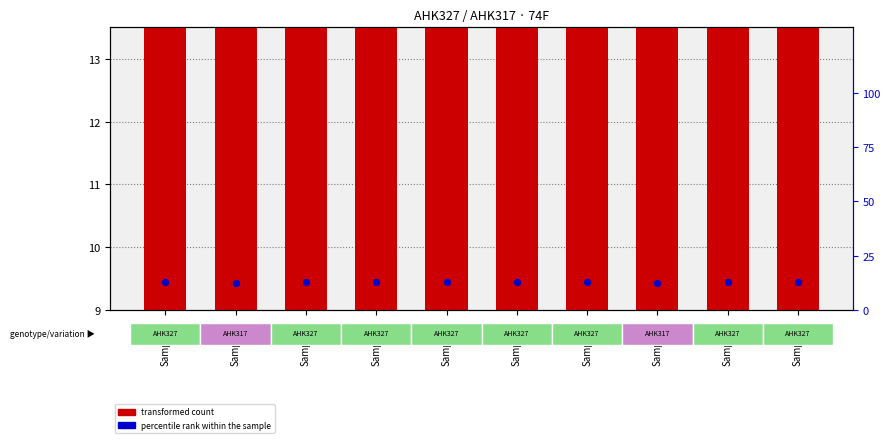

What is the total value across all series at Sample_2?

24.9